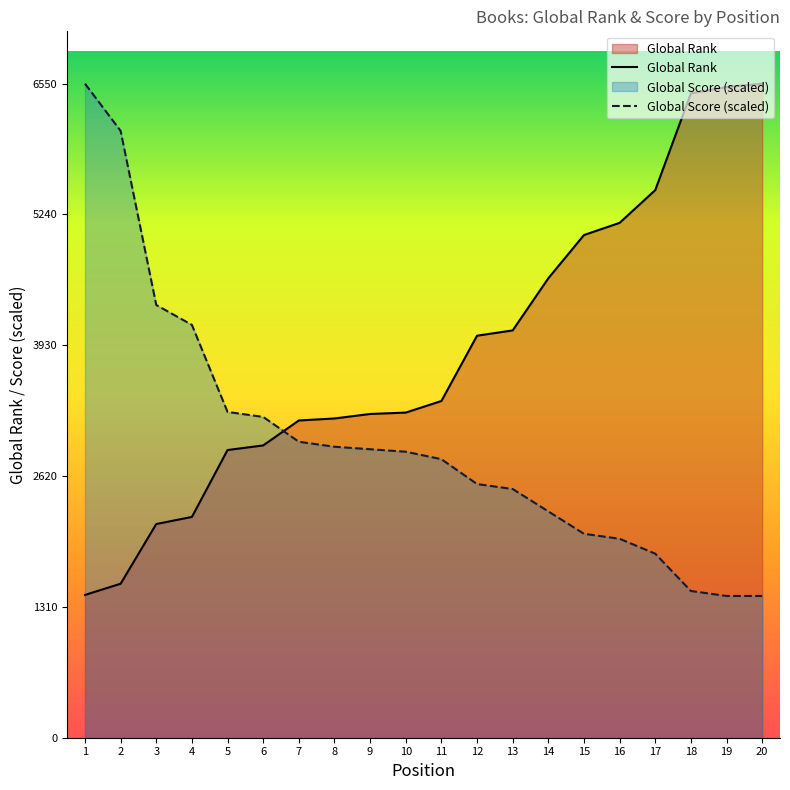

What is the difference between the Global Score values at 3 and 16?

2341.1